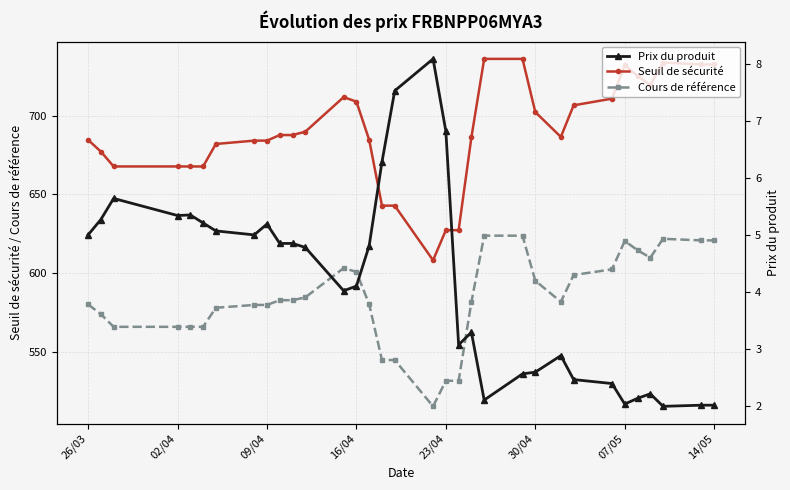

True or false: Cours de référence and Seuil de sécurité cross at least once.

False